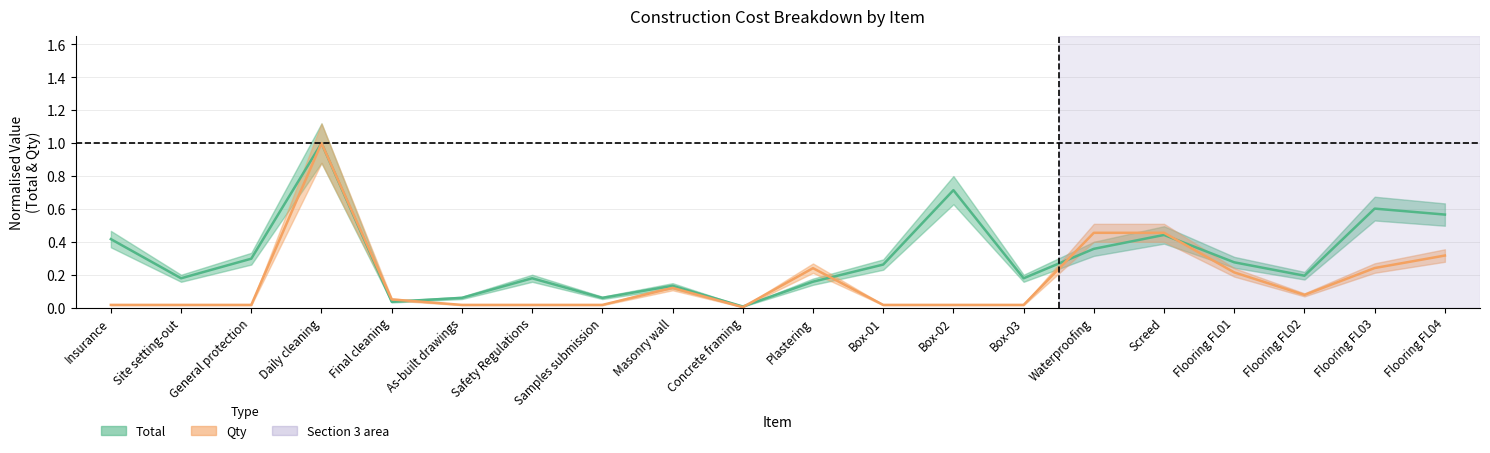

What is the sum of all Total values?

6.1